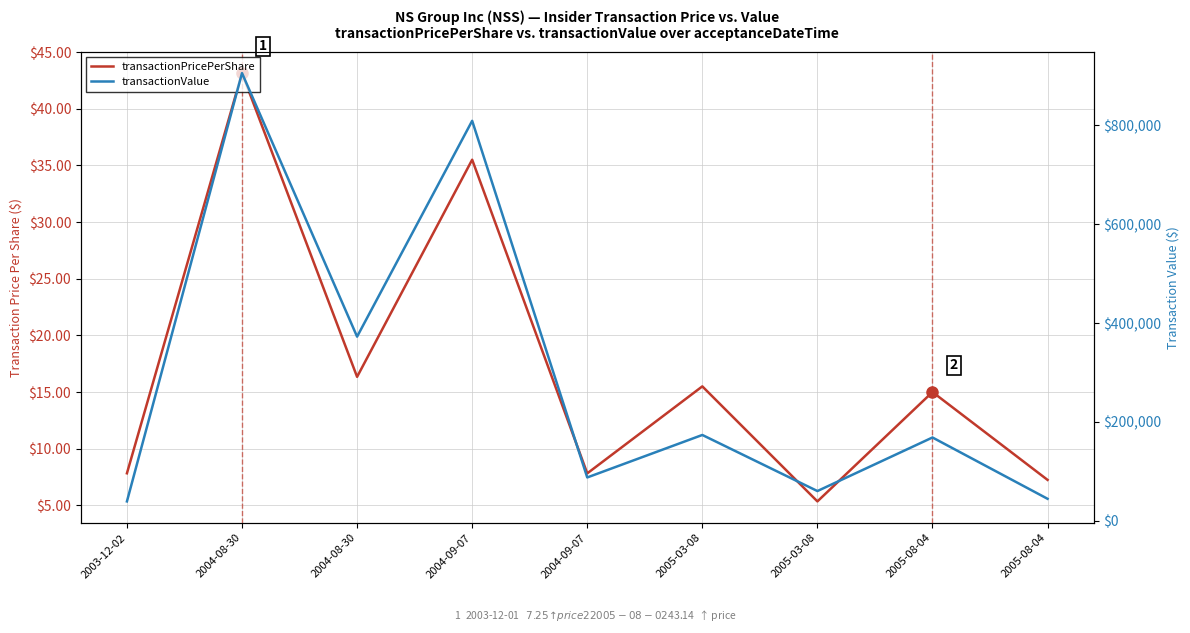

True or false: transactionValue and transactionPricePerShare intersect in this chart.

False